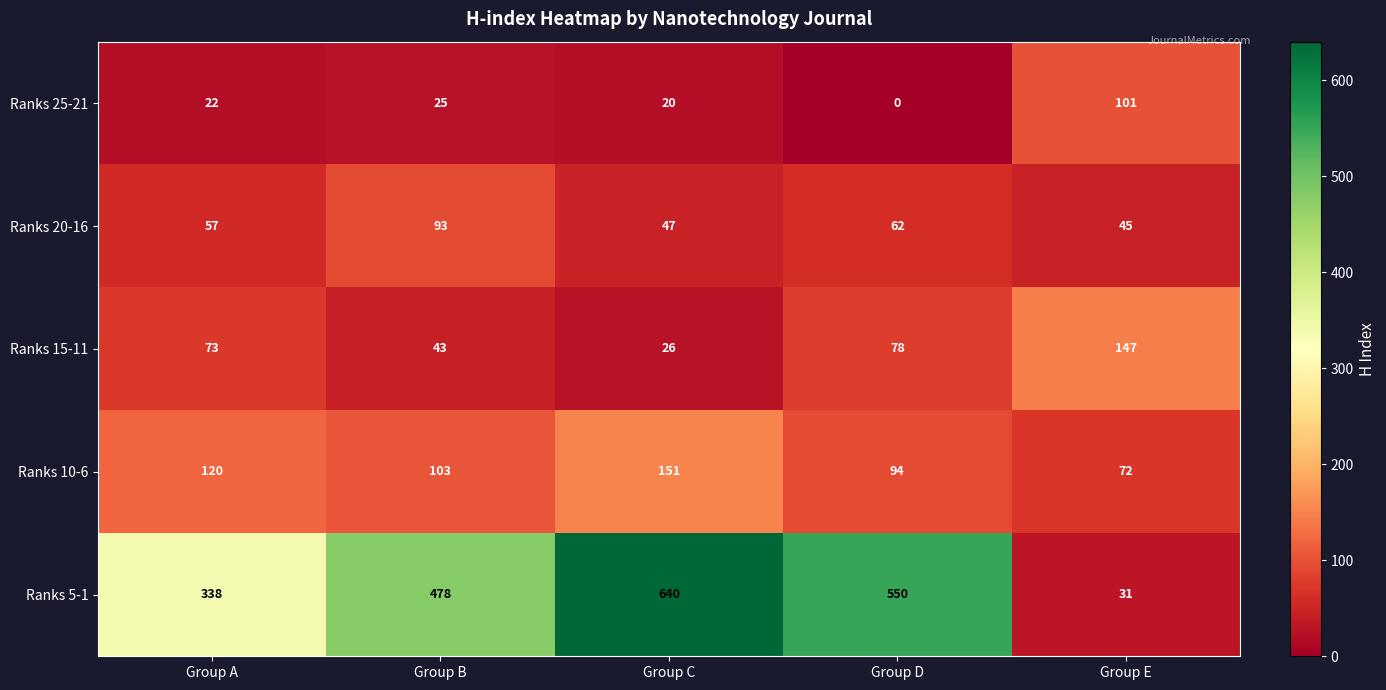

The value of Ranks 15-11 at Group A is 126. True or false?

False